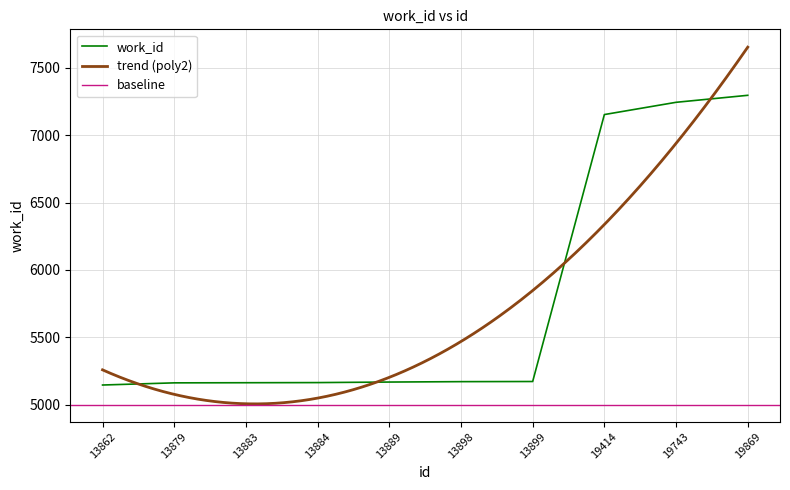

What is the difference between the second highest and second lowest values?

2084